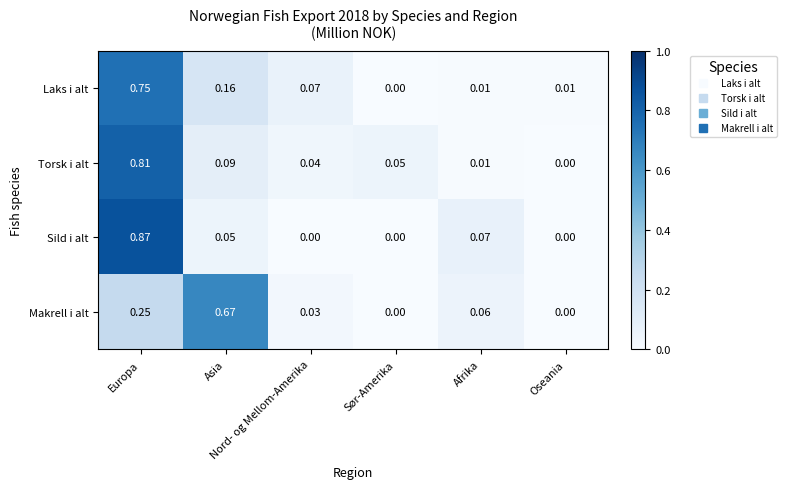

At how many categories does at least one series exceed 0?

6